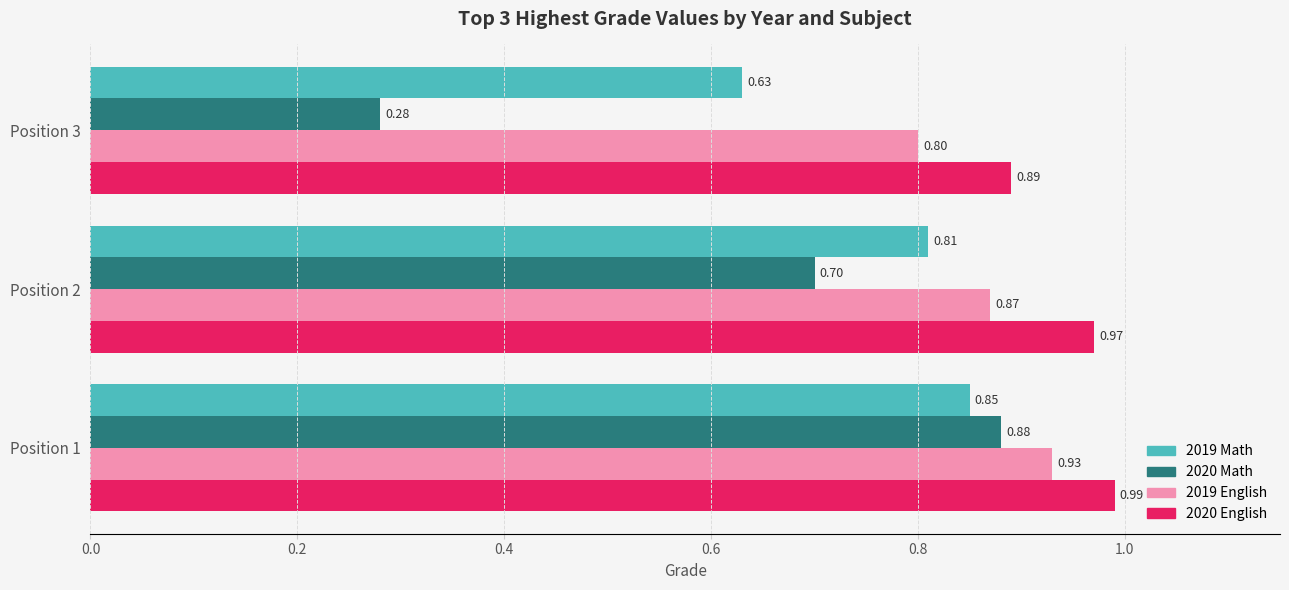

Which series has the largest total across all categories?

2020 English